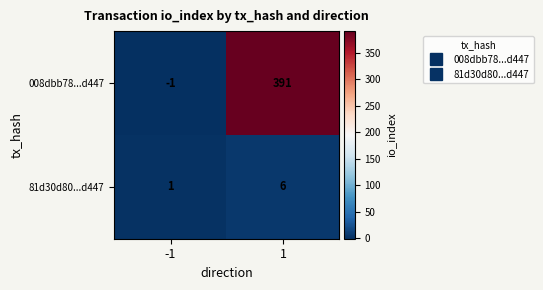

What is the greatest value displayed?

391